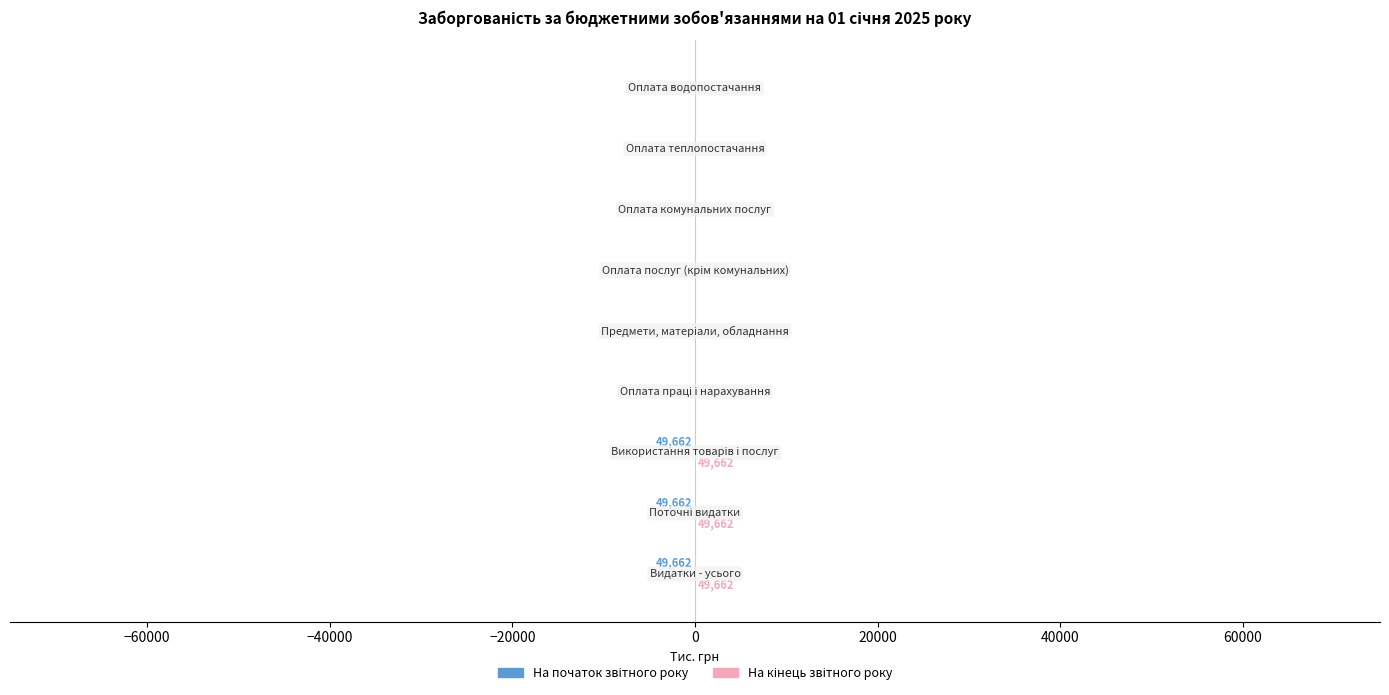

Count the number of data series in this chart.

2